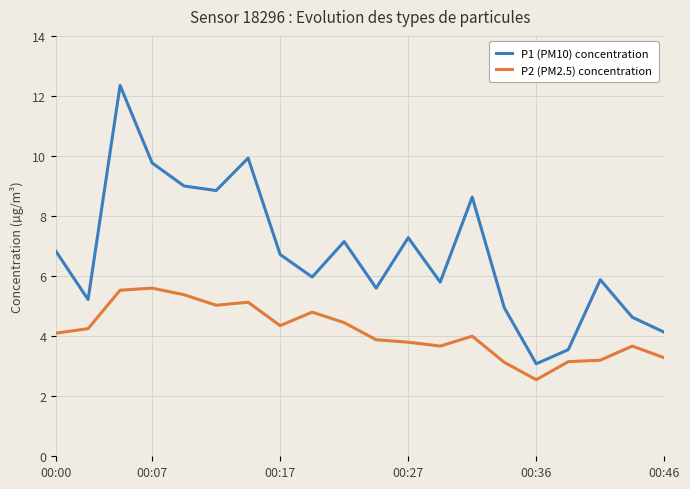

List the series in order of their overall mean, highest first.

P1 (PM10) concentration, P2 (PM2.5) concentration